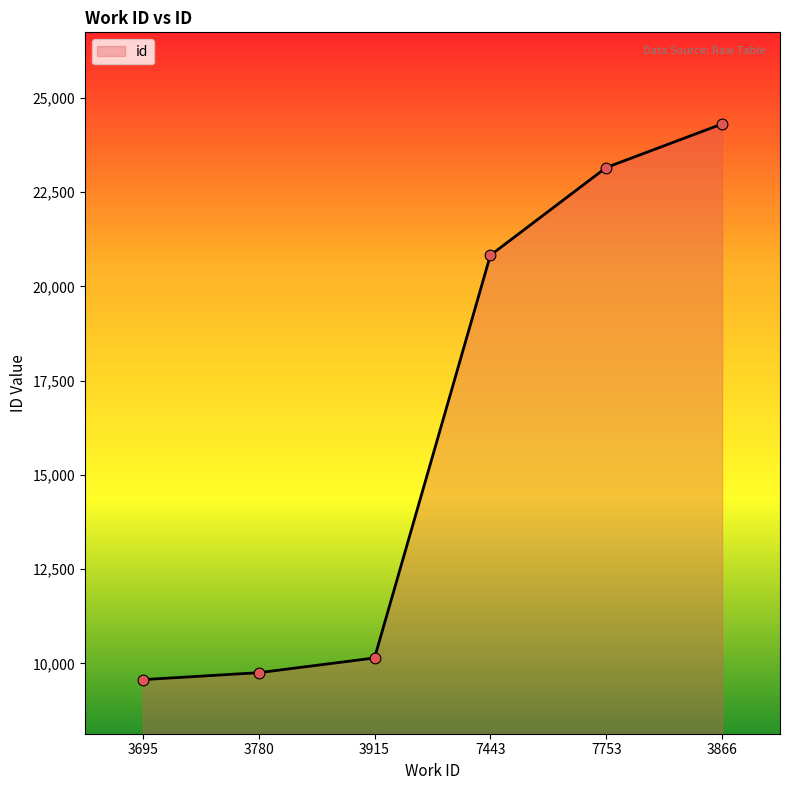

What is the change in value from 3915 to 3866?

+14168